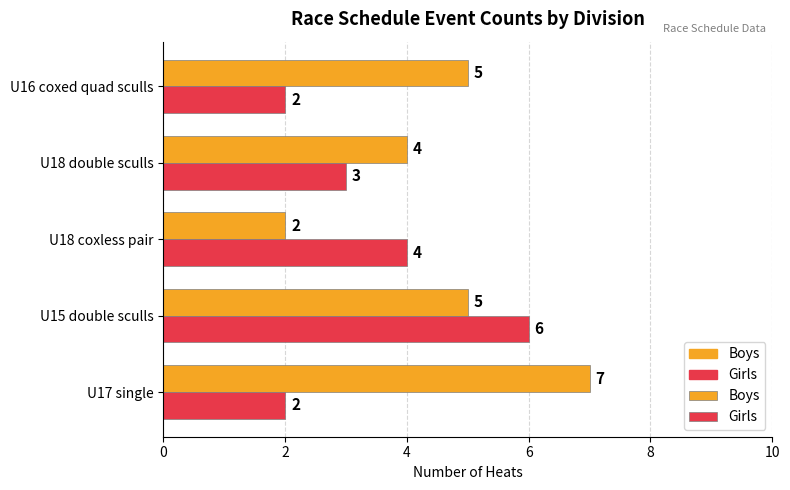

What is the approximate value of Boys at U15 double sculls?

5